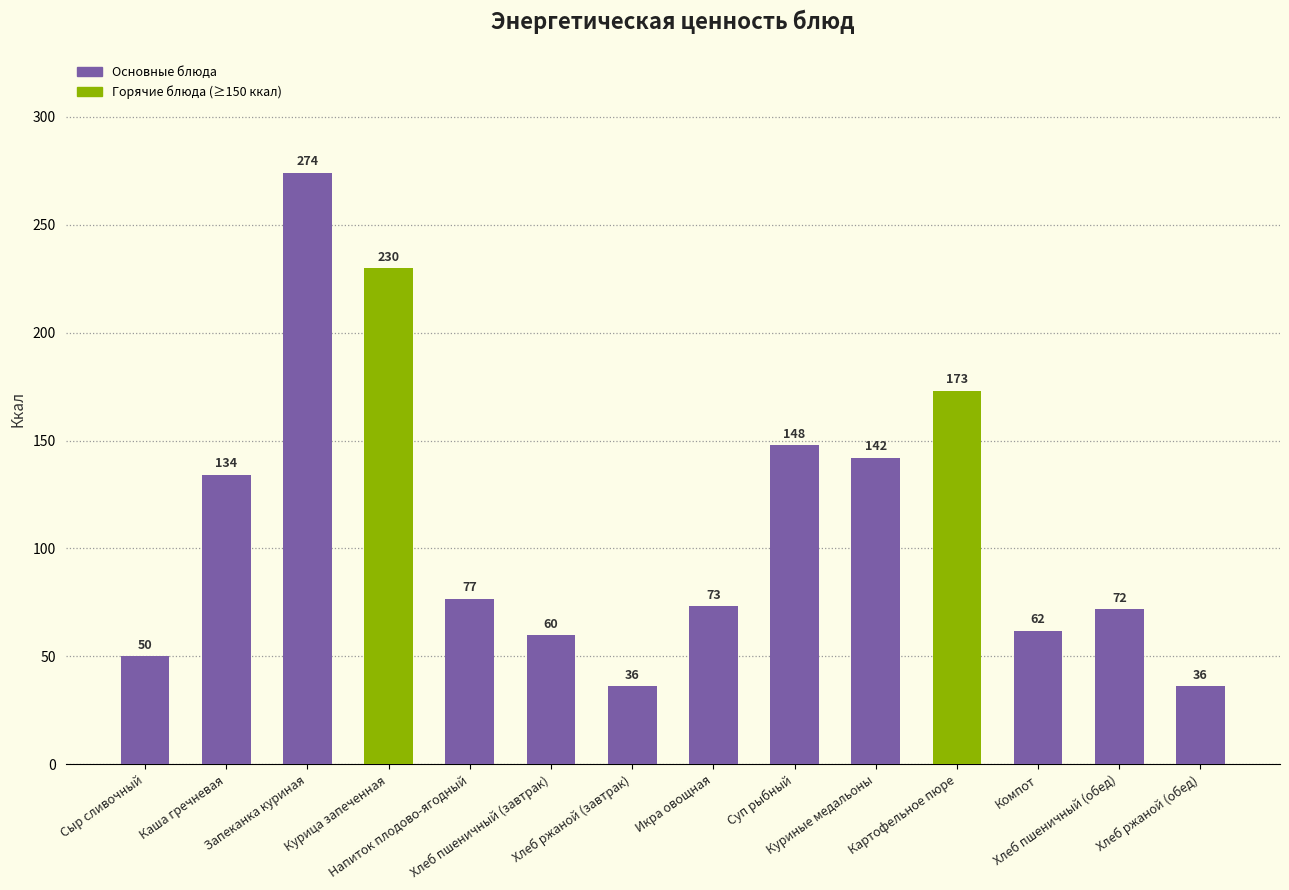

Which label corresponds to the largest value in the chart?

Запеканка куриная